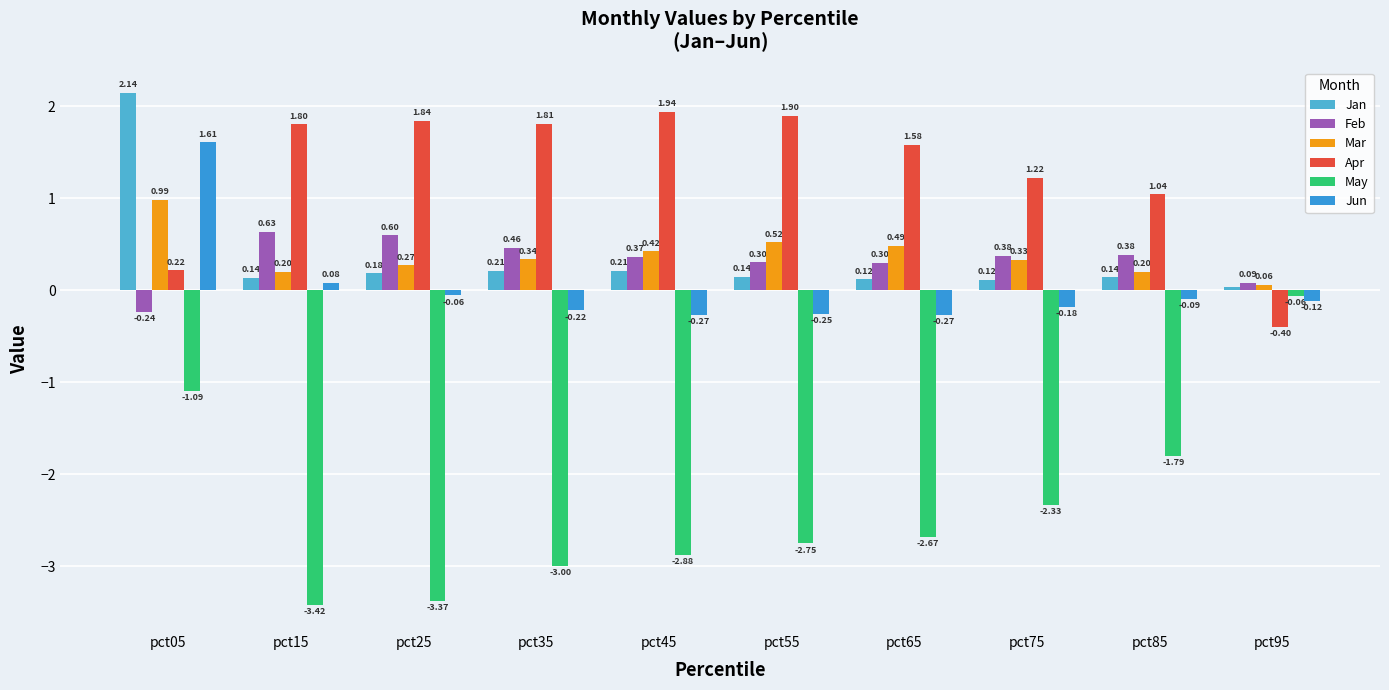

Reading right to left, extract all data points from this chart.

Jan: pct95=0.0	pct85=0.1	pct75=0.1	pct65=0.1	pct55=0.1	pct45=0.2	pct35=0.2	pct25=0.2	pct15=0.1	pct05=2.1
Feb: pct95=0.1	pct85=0.4	pct75=0.4	pct65=0.3	pct55=0.3	pct45=0.4	pct35=0.5	pct25=0.6	pct15=0.6	pct05=-0.2
Mar: pct95=0.1	pct85=0.2	pct75=0.3	pct65=0.5	pct55=0.5	pct45=0.4	pct35=0.3	pct25=0.3	pct15=0.2	pct05=1.0
Apr: pct95=-0.4	pct85=1.0	pct75=1.2	pct65=1.6	pct55=1.9	pct45=1.9	pct35=1.8	pct25=1.8	pct15=1.8	pct05=0.2
May: pct95=-0.1	pct85=-1.8	pct75=-2.3	pct65=-2.7	pct55=-2.7	pct45=-2.9	pct35=-3.0	pct25=-3.4	pct15=-3.4	pct05=-1.1
Jun: pct95=-0.1	pct85=-0.1	pct75=-0.2	pct65=-0.3	pct55=-0.3	pct45=-0.3	pct35=-0.2	pct25=-0.1	pct15=0.1	pct05=1.6